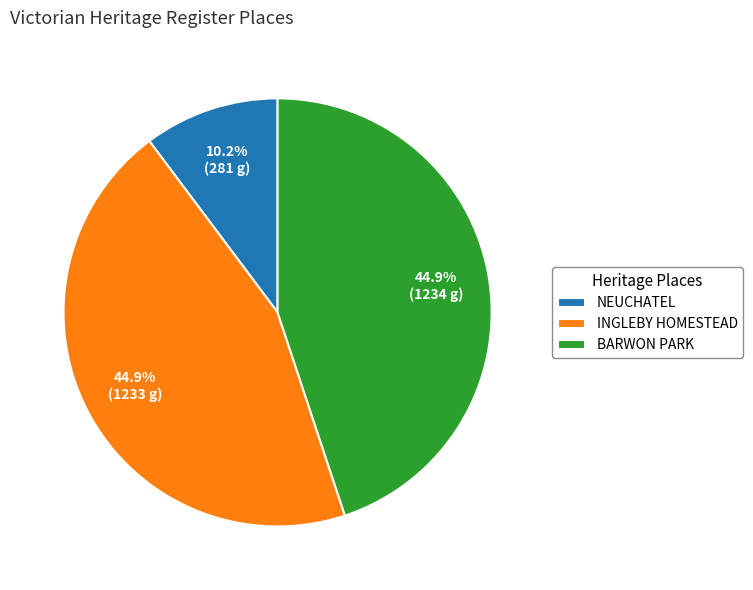

Is there any slice that represents more than half of the pie?

No